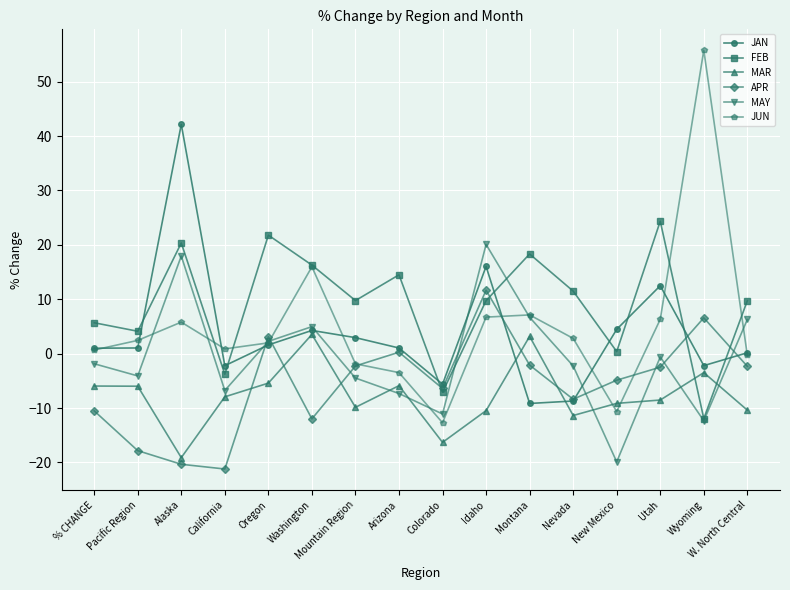

Where is JAN nearest to the value 16?

Idaho